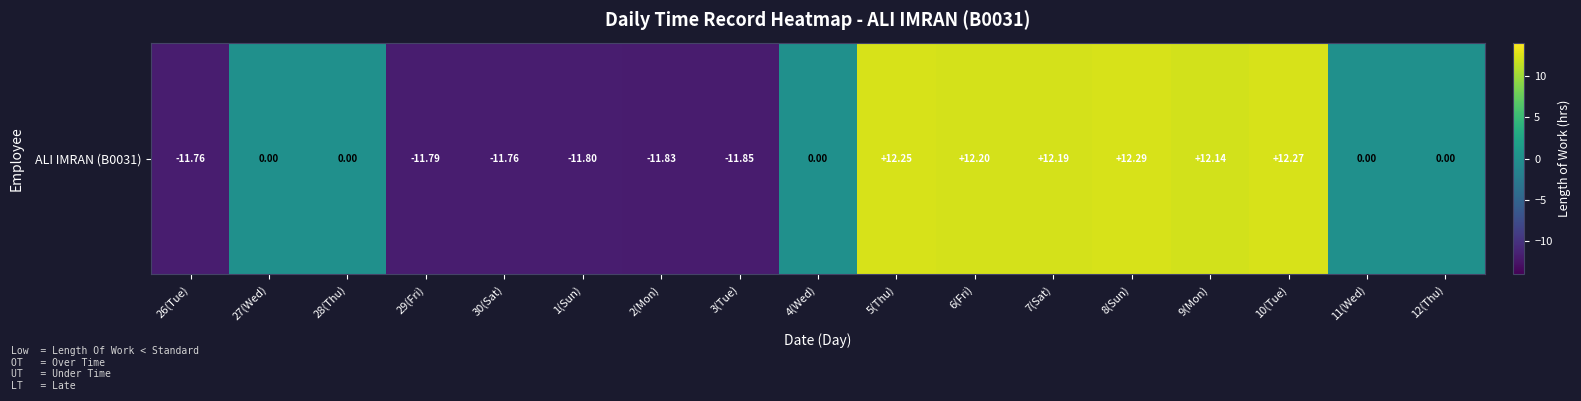

Where is the data nearest to the value 0?

27(Wed)